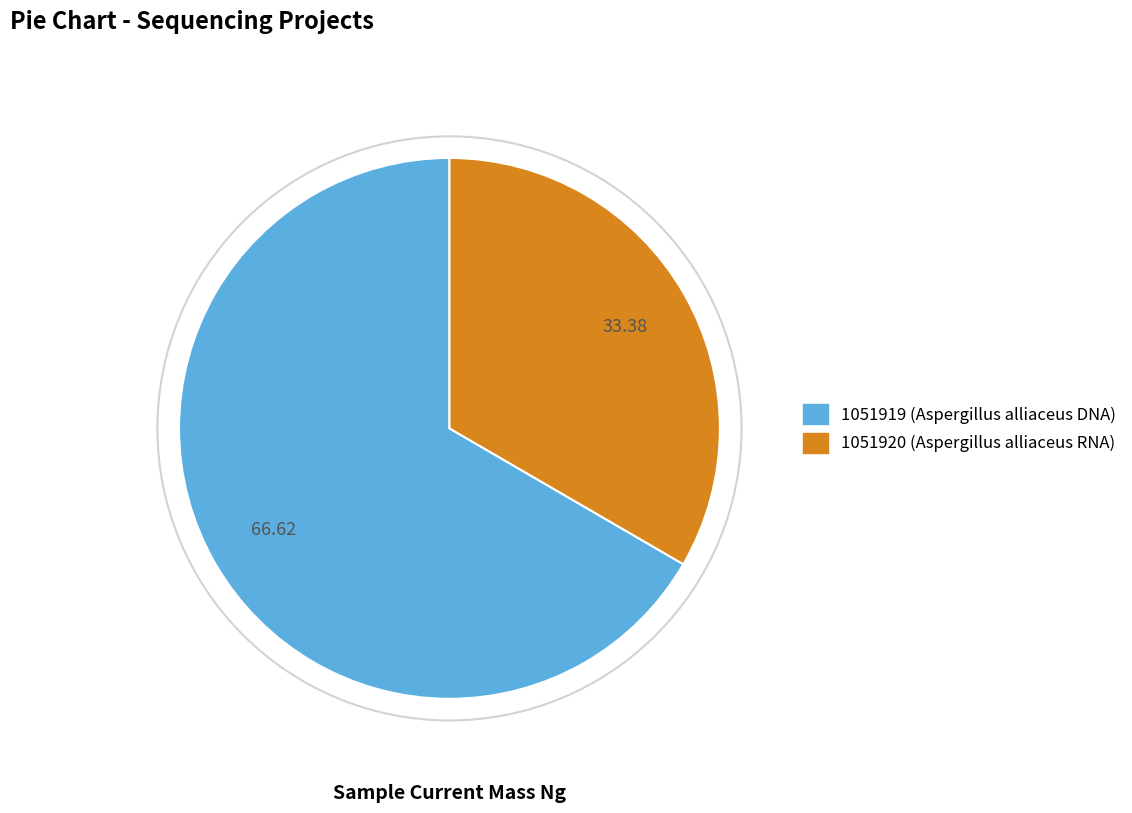

Combined, do 1051919 and 1051920 account for over 50%?

Yes